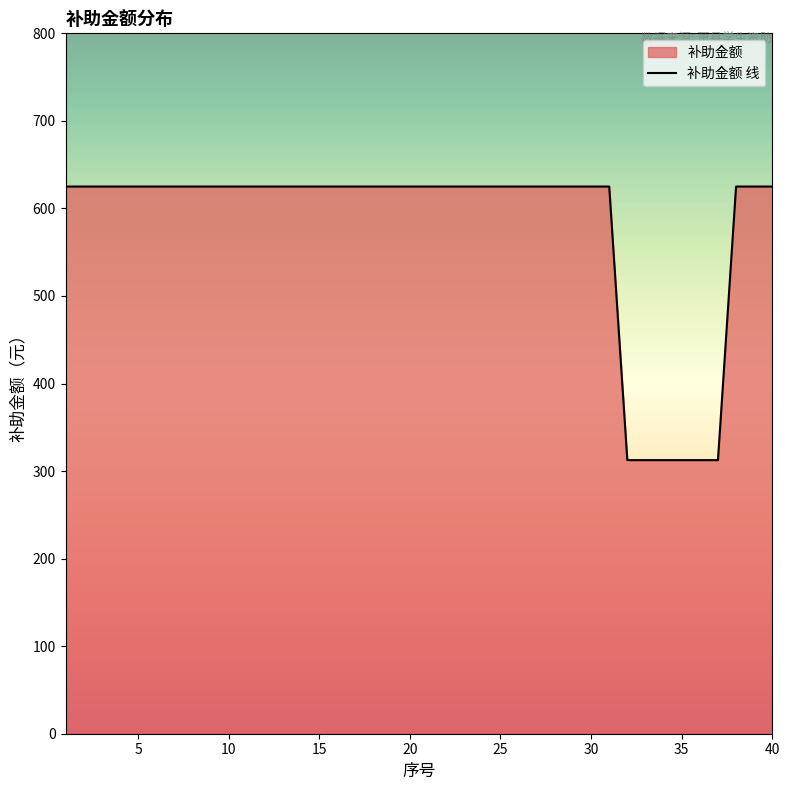

Reading left to right, transcribe all the data shown in this chart.

625.0	625.0	625.0	625.0	625.0	625.0	625.0	625.0	625.0	625.0	625.0	625.0	625.0	625.0	625.0	625.0	625.0	625.0	625.0	625.0	625.0	625.0	625.0	625.0	625.0	625.0	625.0	625.0	625.0	625.0	625.0	312.5	312.5	312.5	312.5	312.5	312.5	625.0	625.0	625.0